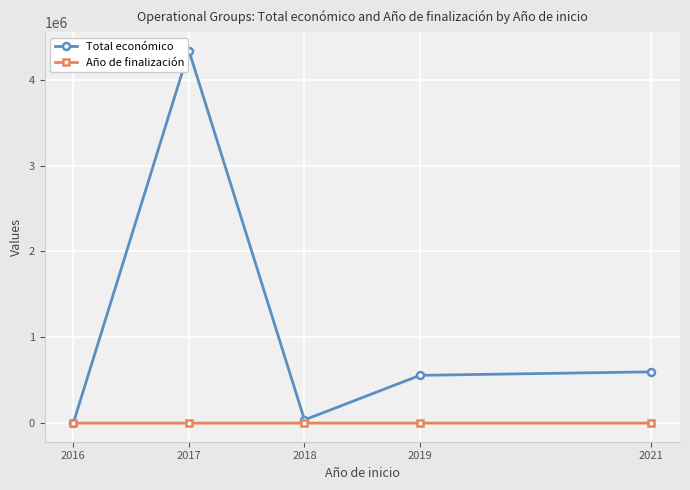

List the series in order of their overall mean, lowest first.

Año de finalización, Total económico